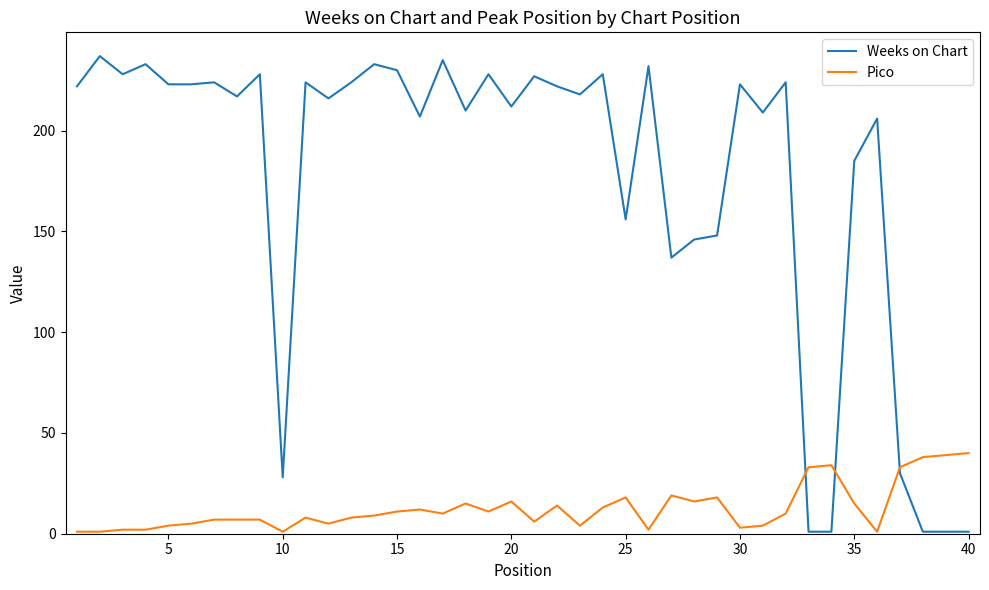

Reading left to right, transcribe all the data shown in this chart.

Weeks on Chart: 222	237	228	233	223	223	224	217	228	28	224	216	224	233	230	207	235	210	228	212	227	222	218	228	156	232	137	146	148	223	209	224	1	1	185	206	30	1	1	1
Pico: 1	1	2	2	4	5	7	7	7	1	8	5	8	9	11	12	10	15	11	16	6	14	4	13	18	2	19	16	18	3	4	10	33	34	15	1	33	38	39	40